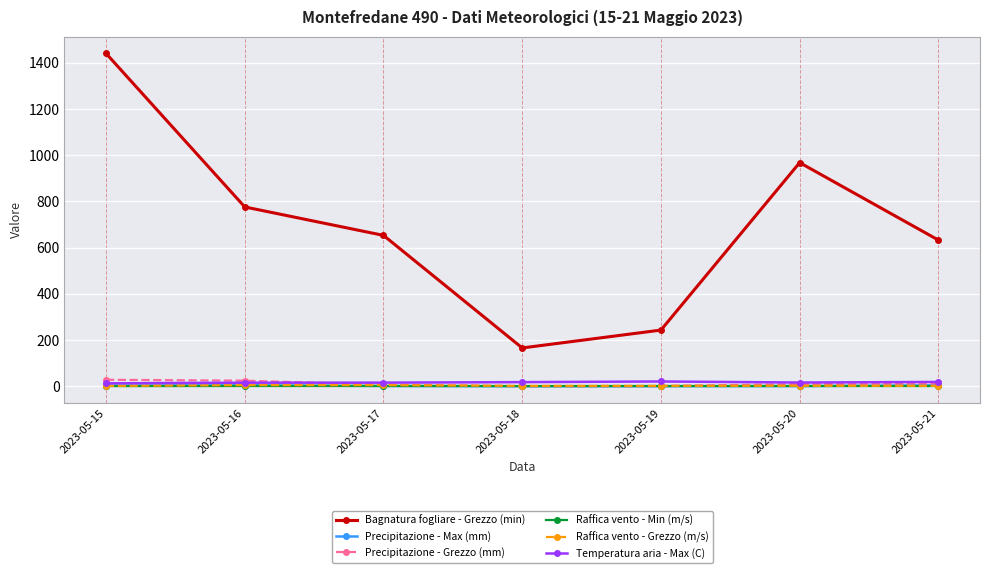

What is the difference between the Raffica vento - Min (m/s) values at 2023-05-18 and 2023-05-20?

0.5